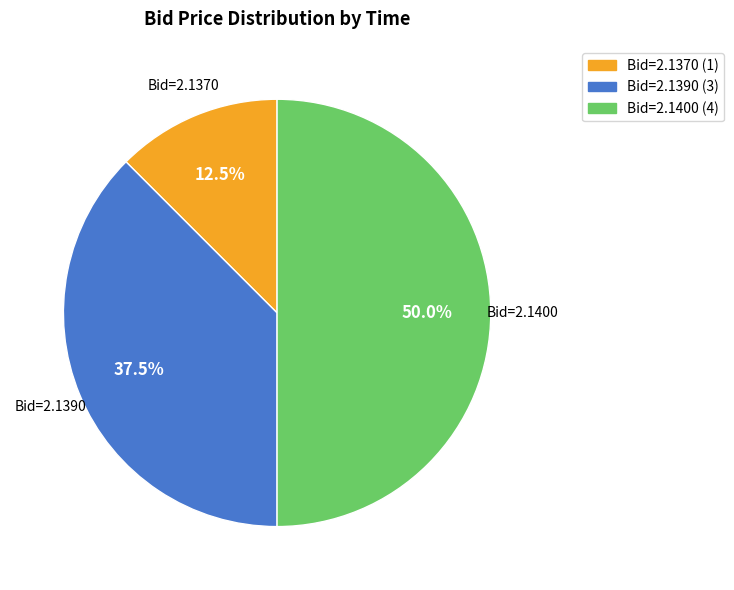

Count the number of slices in the pie.

3